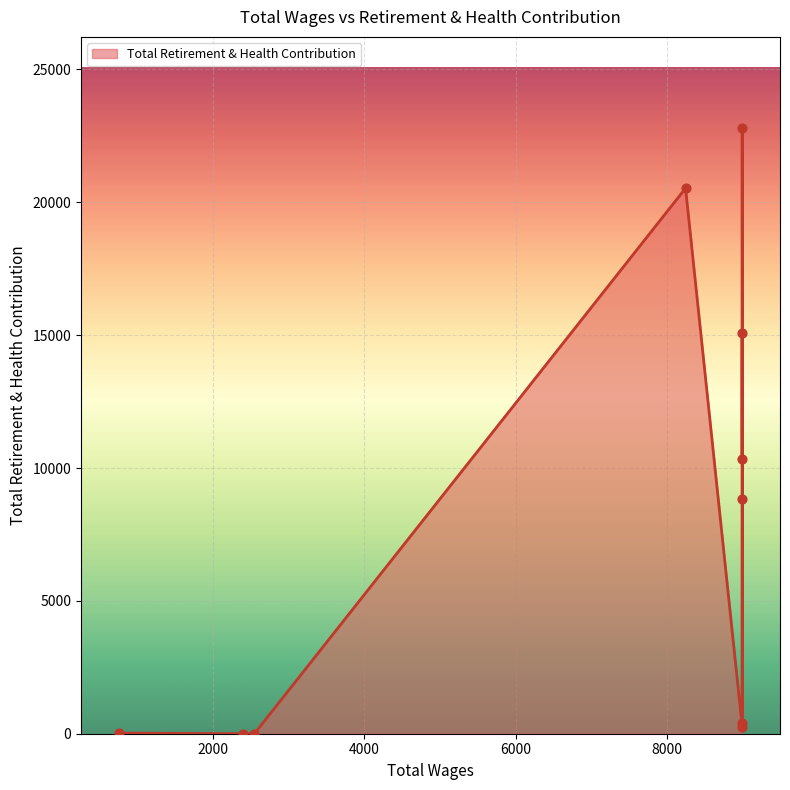

Which has a higher value, 8250.0 or 9000.0?

8250.0